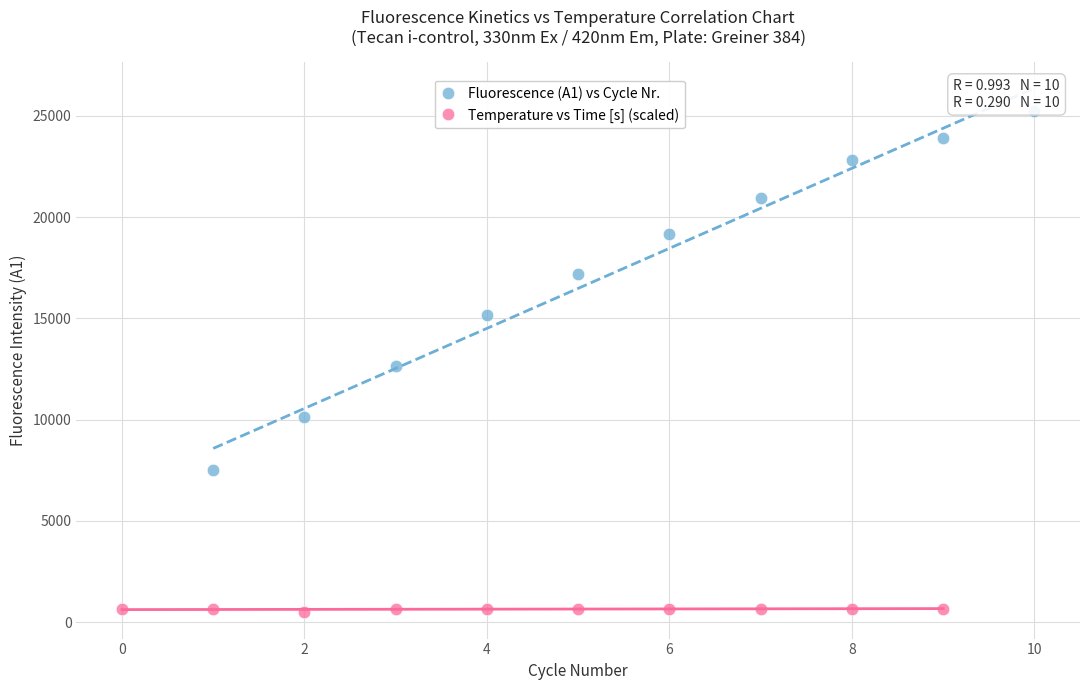

Which series reaches the minimum Y coordinate?

Temperature vs Time [s] (scaled)